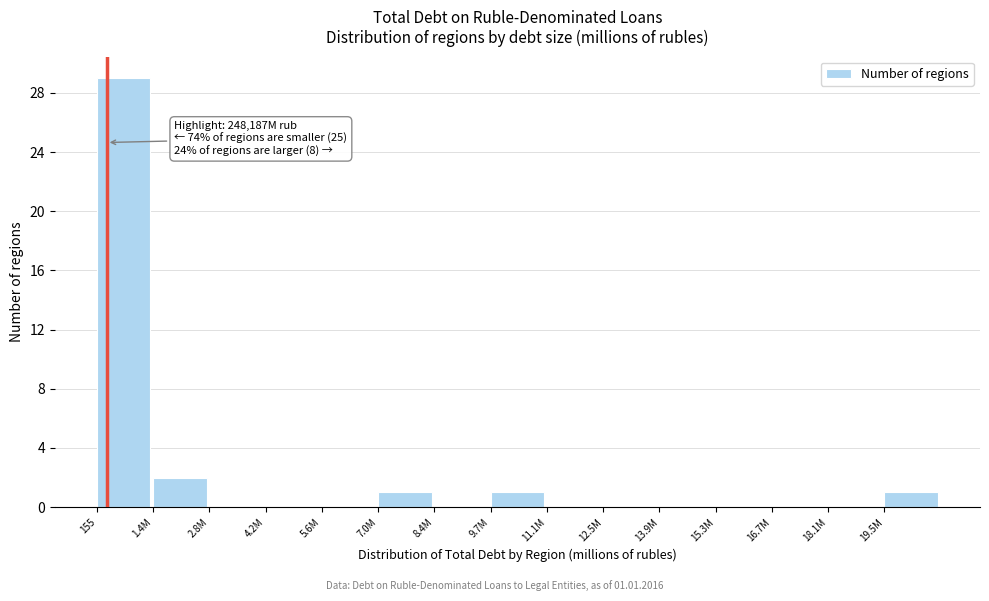

Reading left to right, transcribe all the data shown in this chart.

155=29	1.4M=2	2.8M=0	4.2M=0	5.6M=0	7.0M=1	8.4M=0	9.7M=1	11.1M=0	12.5M=0	13.9M=0	15.3M=0	16.7M=0	18.1M=0	19.5M=1